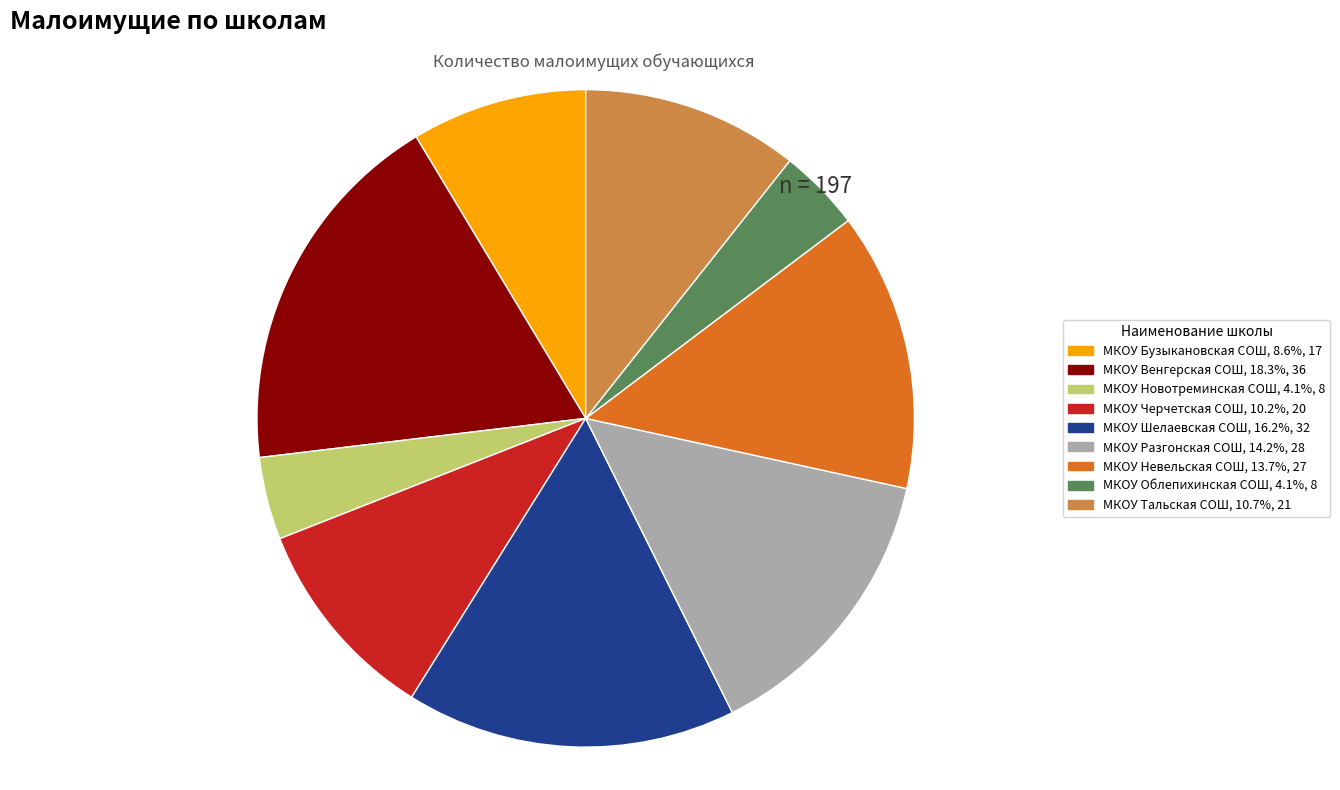

Count the number of slices in the pie.

9